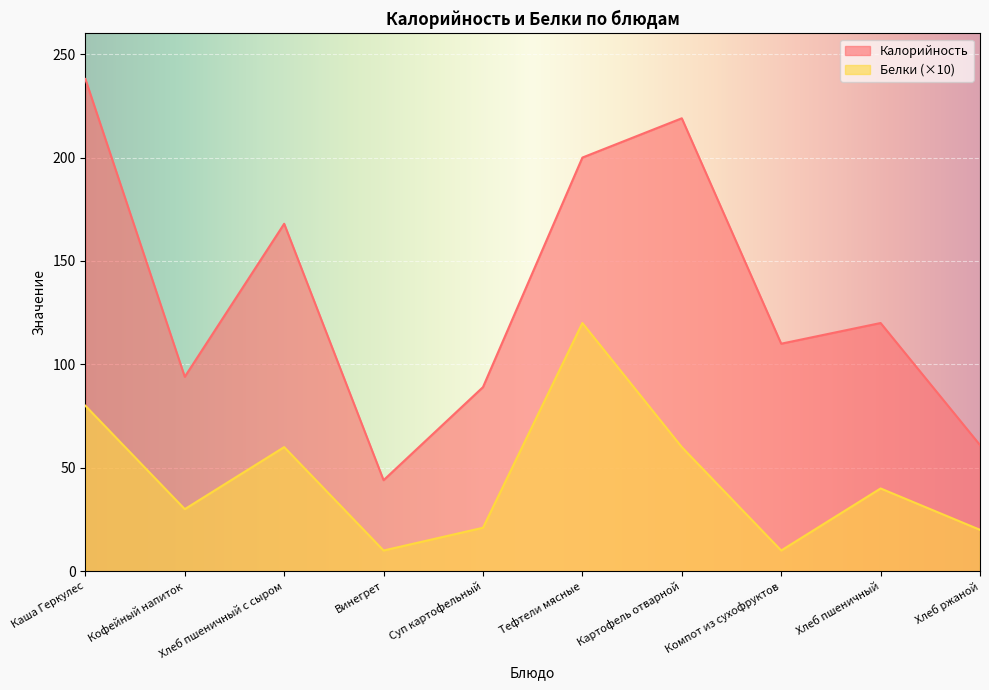

How many interior local peaks does the Калорийность series have?

3